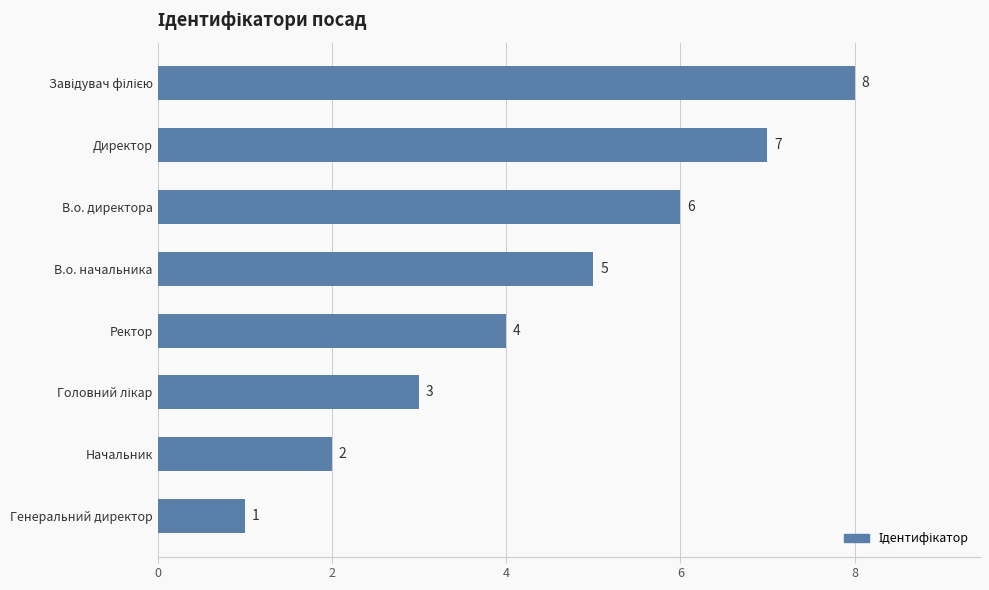

Between Директор and В.о. директора, which is larger?

Директор